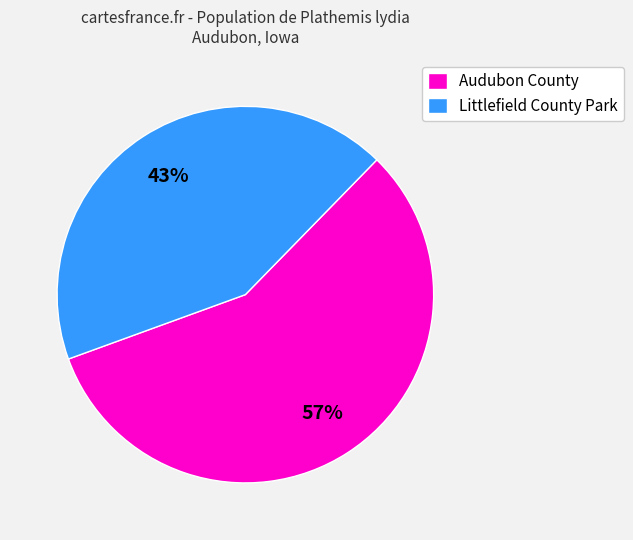

To the nearest percent, what is the difference between the largest and smallest slice percentages?

14%